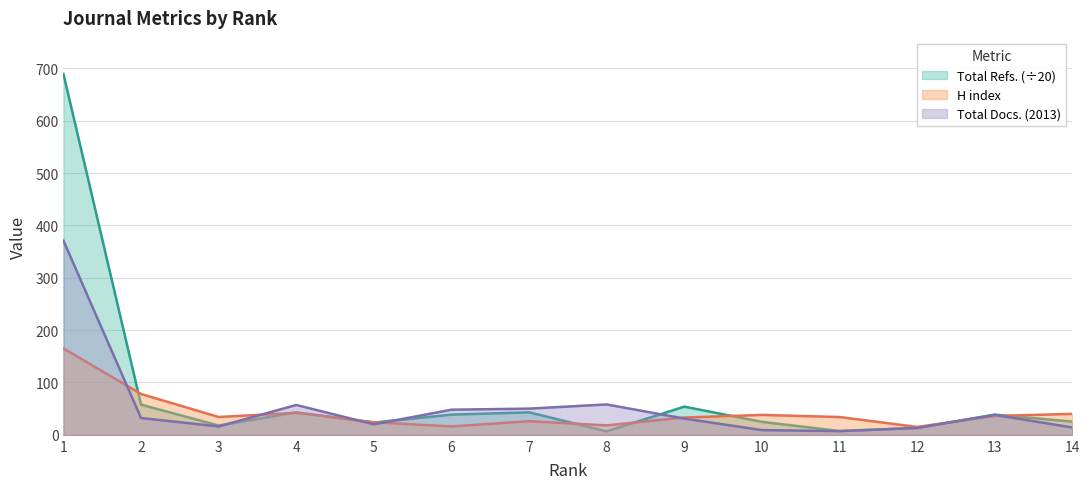

The Total Docs. (2013) series shows 13.0 at 12. True or false?

True